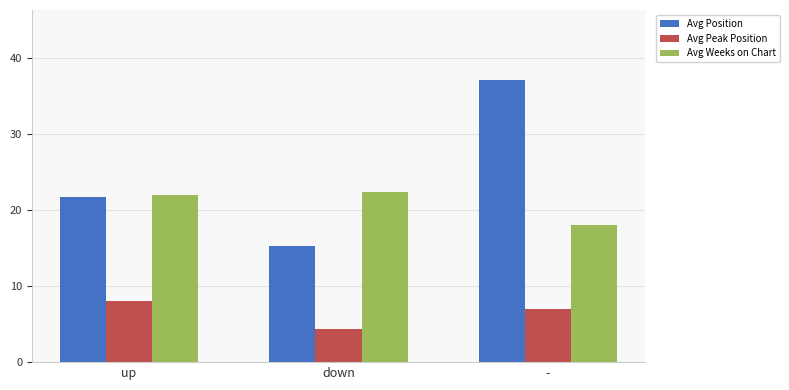

What is the label of the 2nd bar from the left?

down